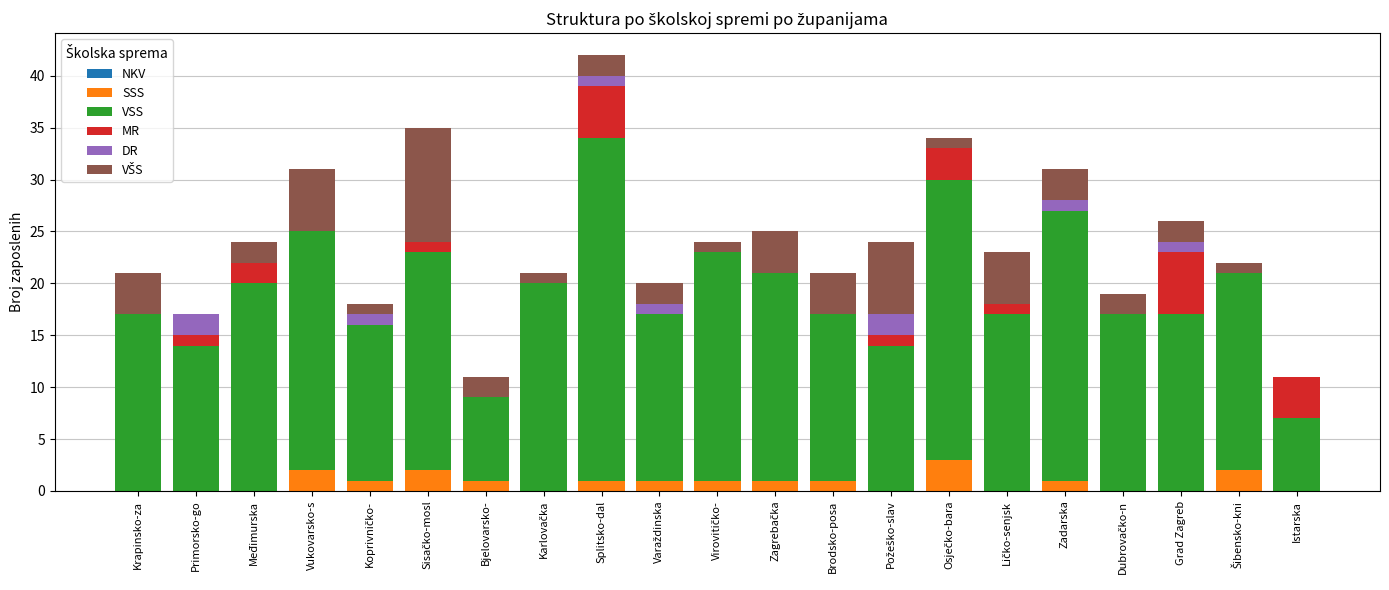

At which category is the sum across all series the highest?

Splitsko-dal